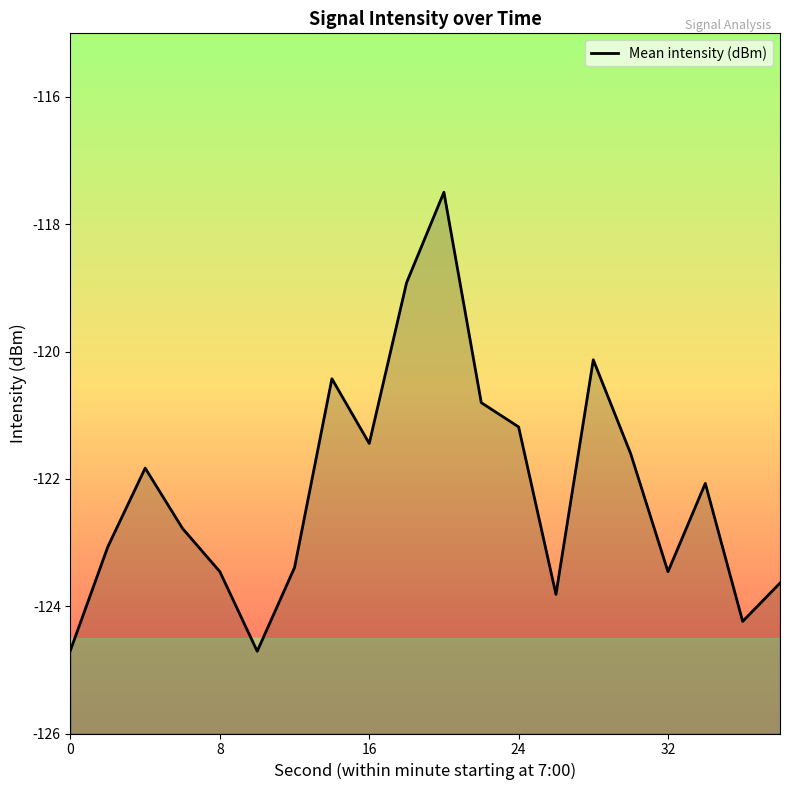

What is the difference between the maximum and minimum values?

7.2